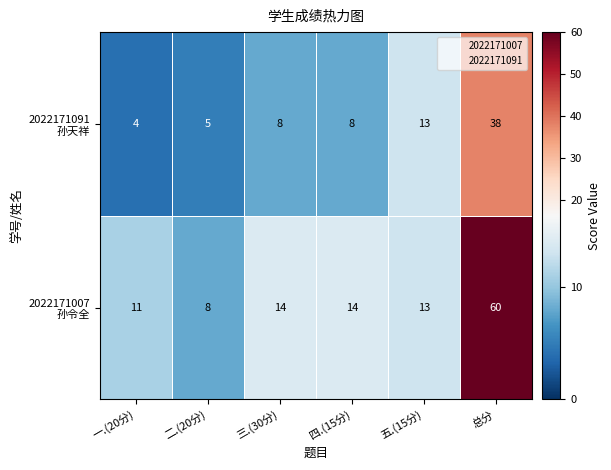

What is the greatest value displayed?

60